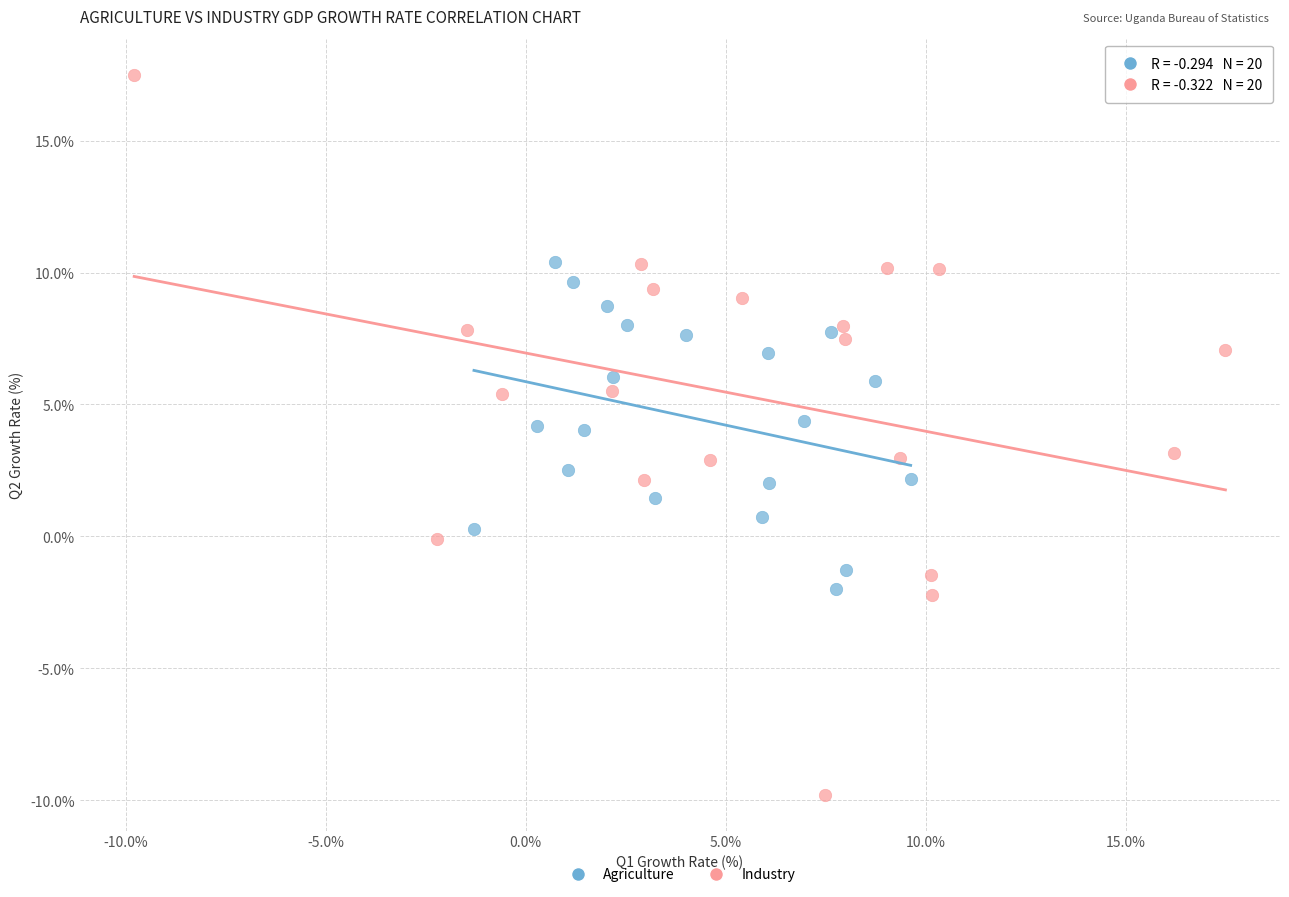

What are all the series names shown in the legend?

Agriculture, Industry